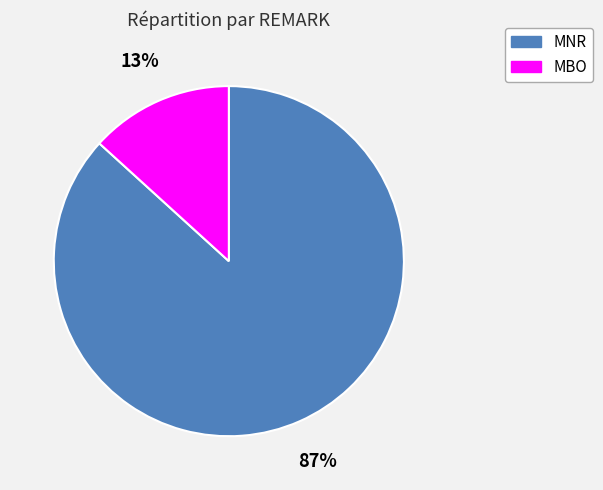

Which category has the biggest portion of the pie?

MNR